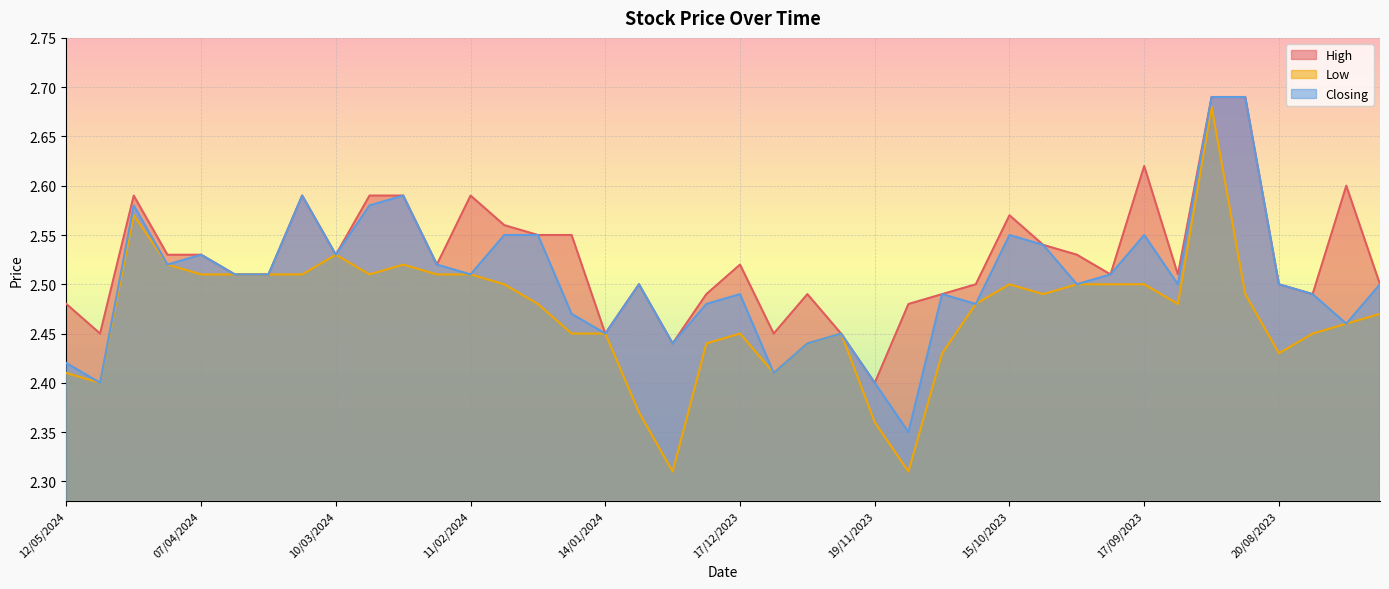

List the series in order of their peak value, lowest first.

Low, High, Closing